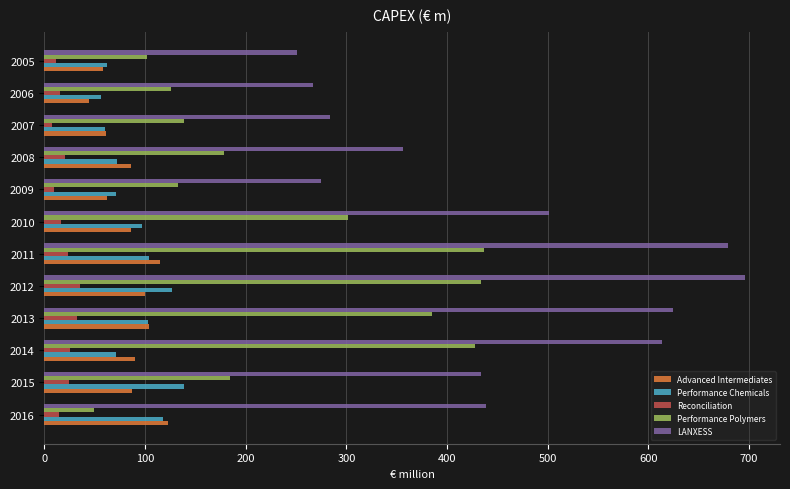

What is the difference between the highest and lowest values at 2015?

410